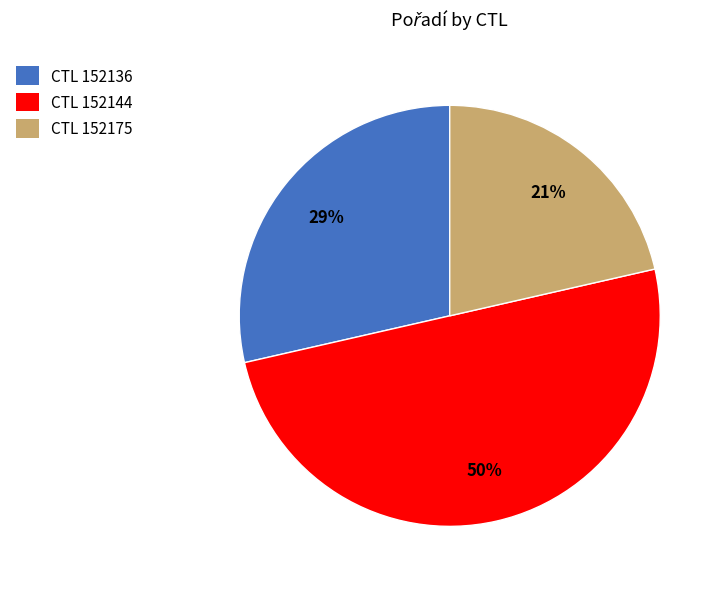

Which has a higher value, CTL 152175 or CTL 152136?

CTL 152136